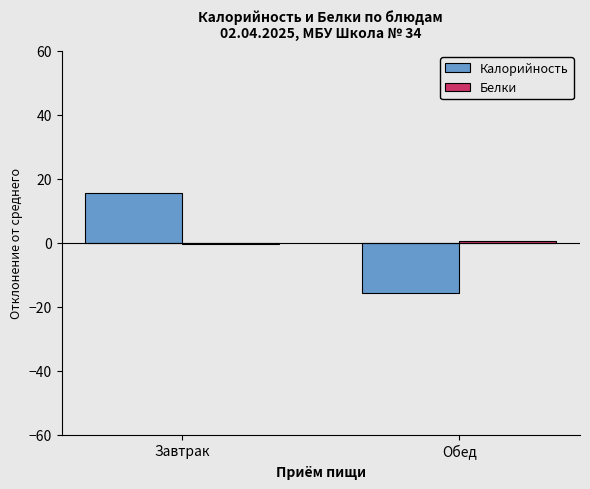

What is the difference between the Калорийность values at Обед and Завтрак?

31.1